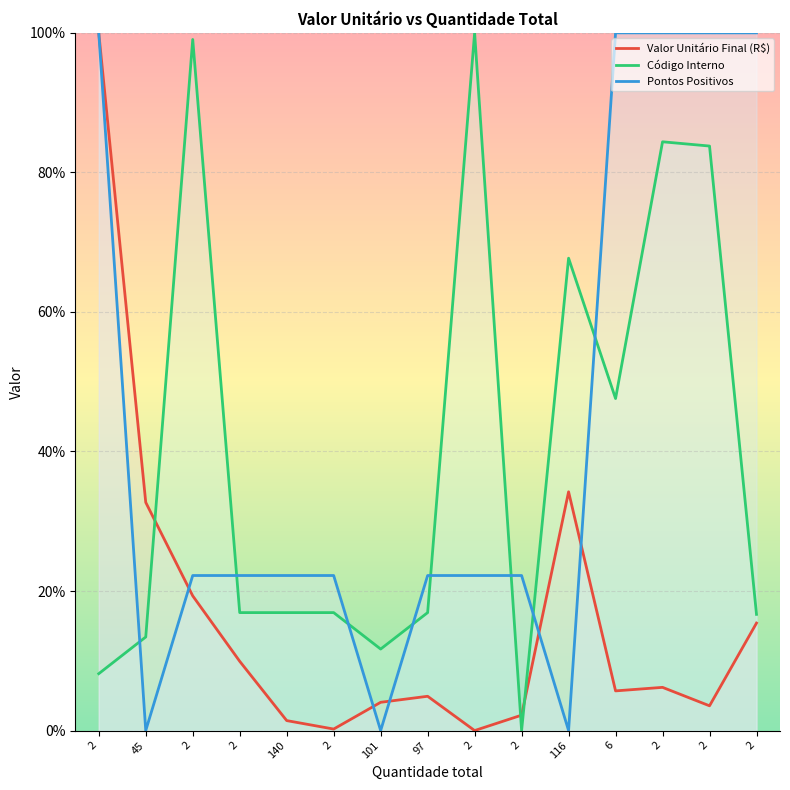

How many interior local valleys does the Código Interno series have?

4